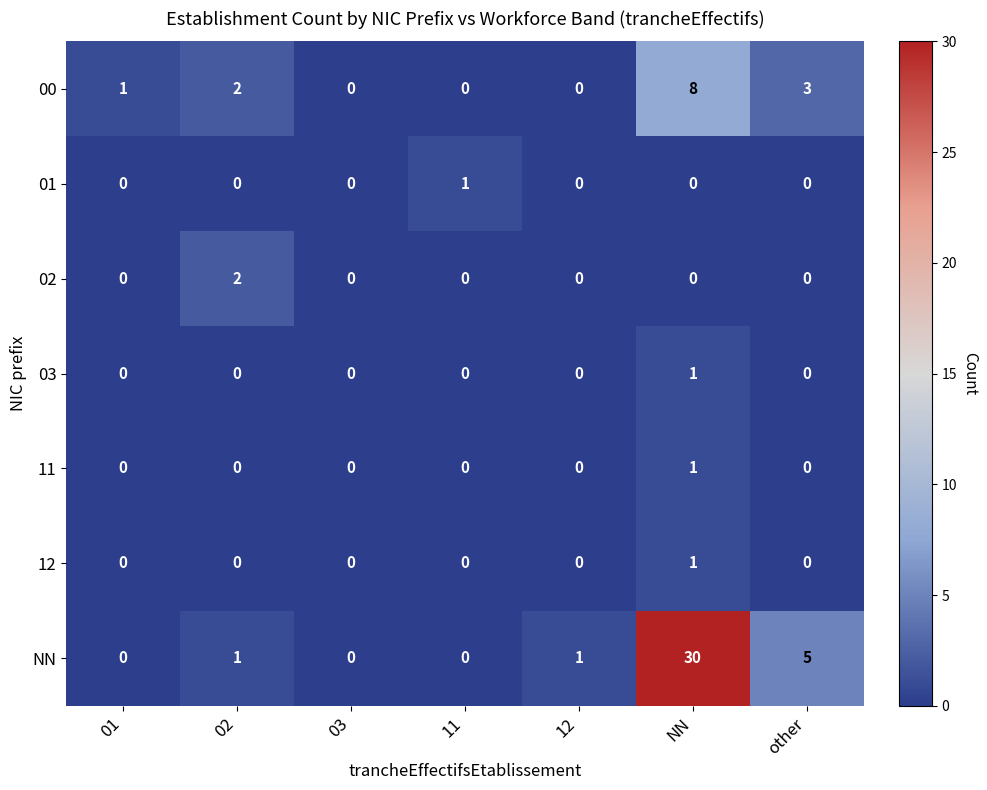

What is the sum of the 00 values at 12 and other?

3